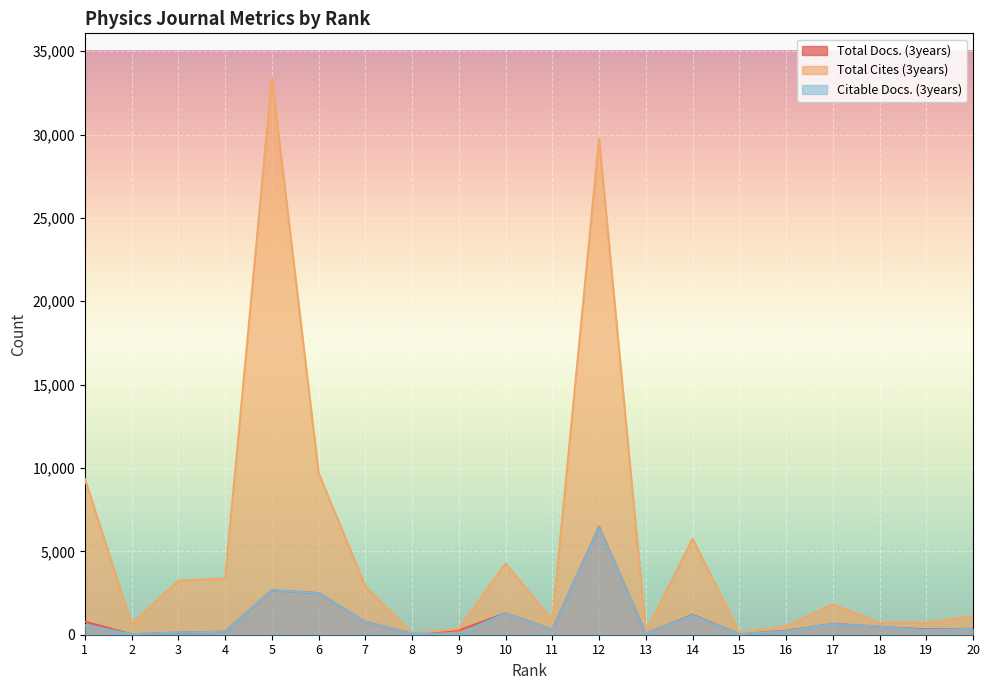

Read the Citable Docs. (3years) value at 11.

290